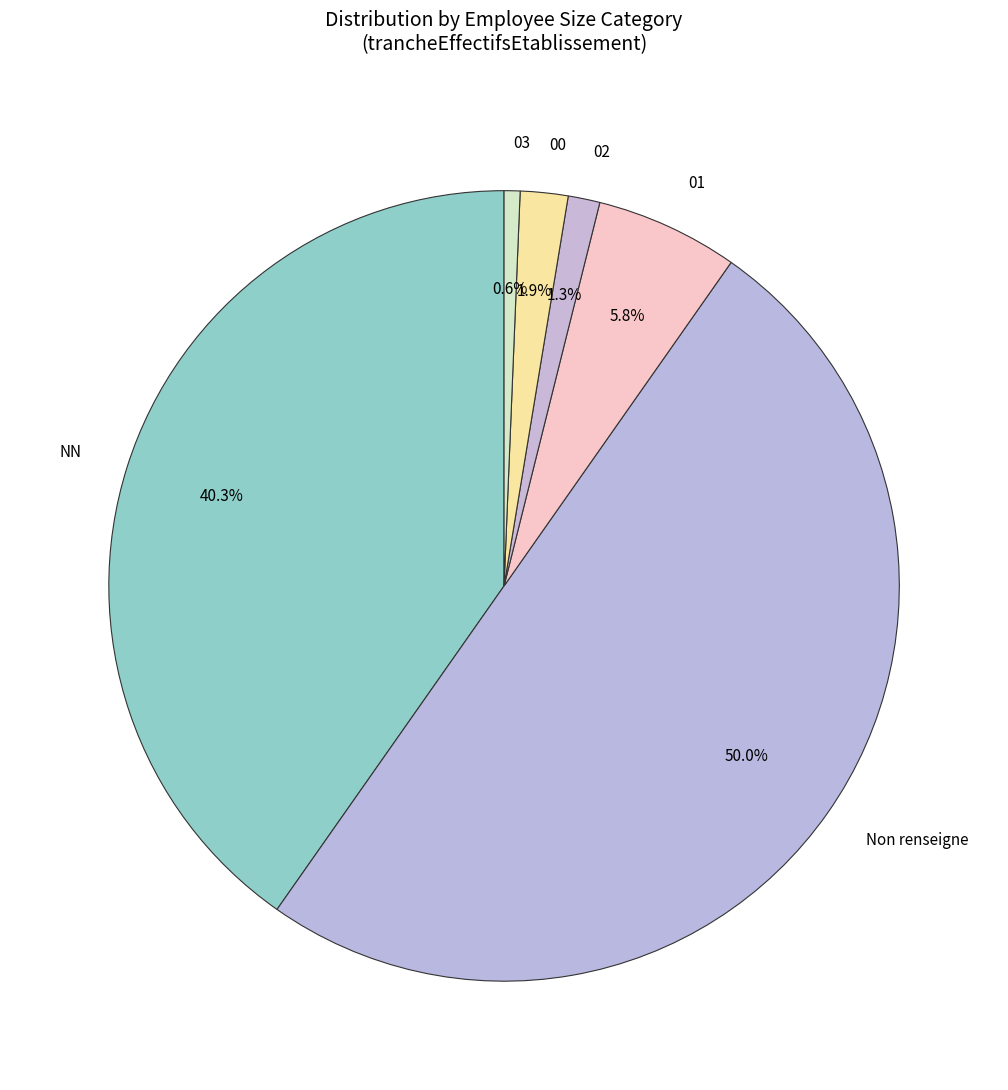

How much of the chart is everything except 03?

99.4%